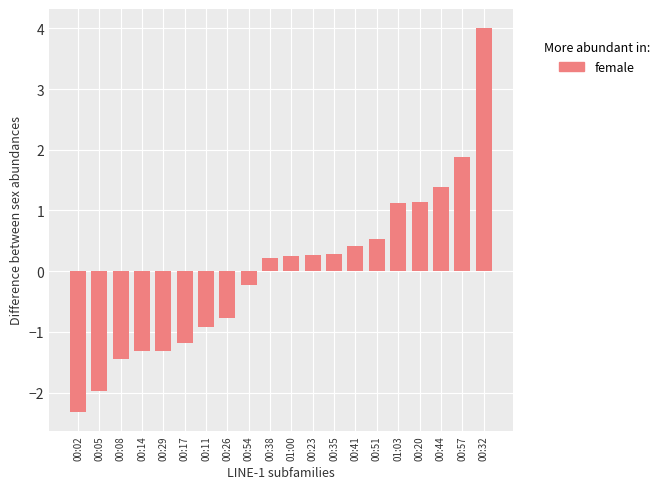

How many positive values are there?

11